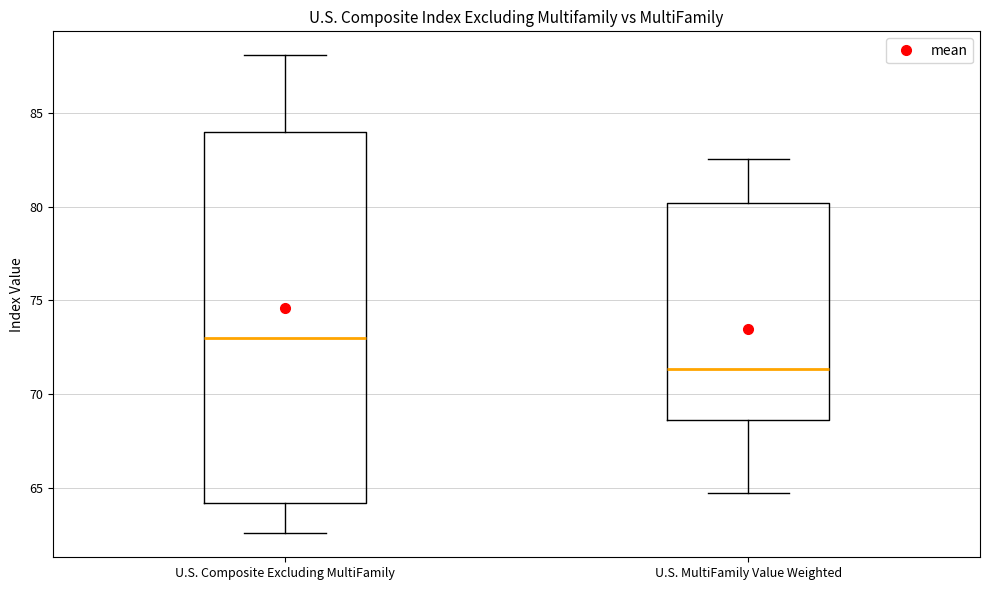

Reading left to right, read every box against the y-axis: the position of its median line, the range the box covers, and the ends of its whiskers. The values are not printed on the chart, so give them approximately, as read against the axis.

U.S. Composite Excluding MultiFamily: median 73.0, box 64.0 to 84.0, whiskers 62.5 to 88.0
U.S. MultiFamily Value Weighted: median 71.5, box 68.5 to 80.0, whiskers 65.0 to 82.5